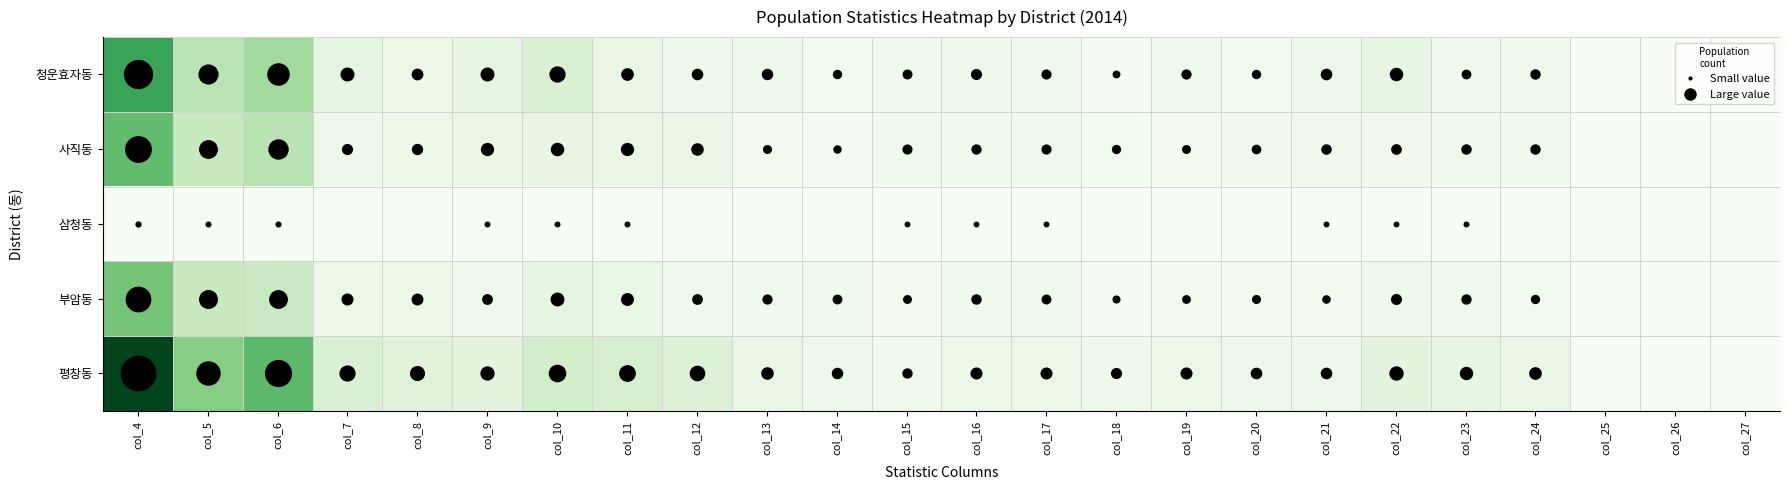

Which series has the widest spread of values?

평창동